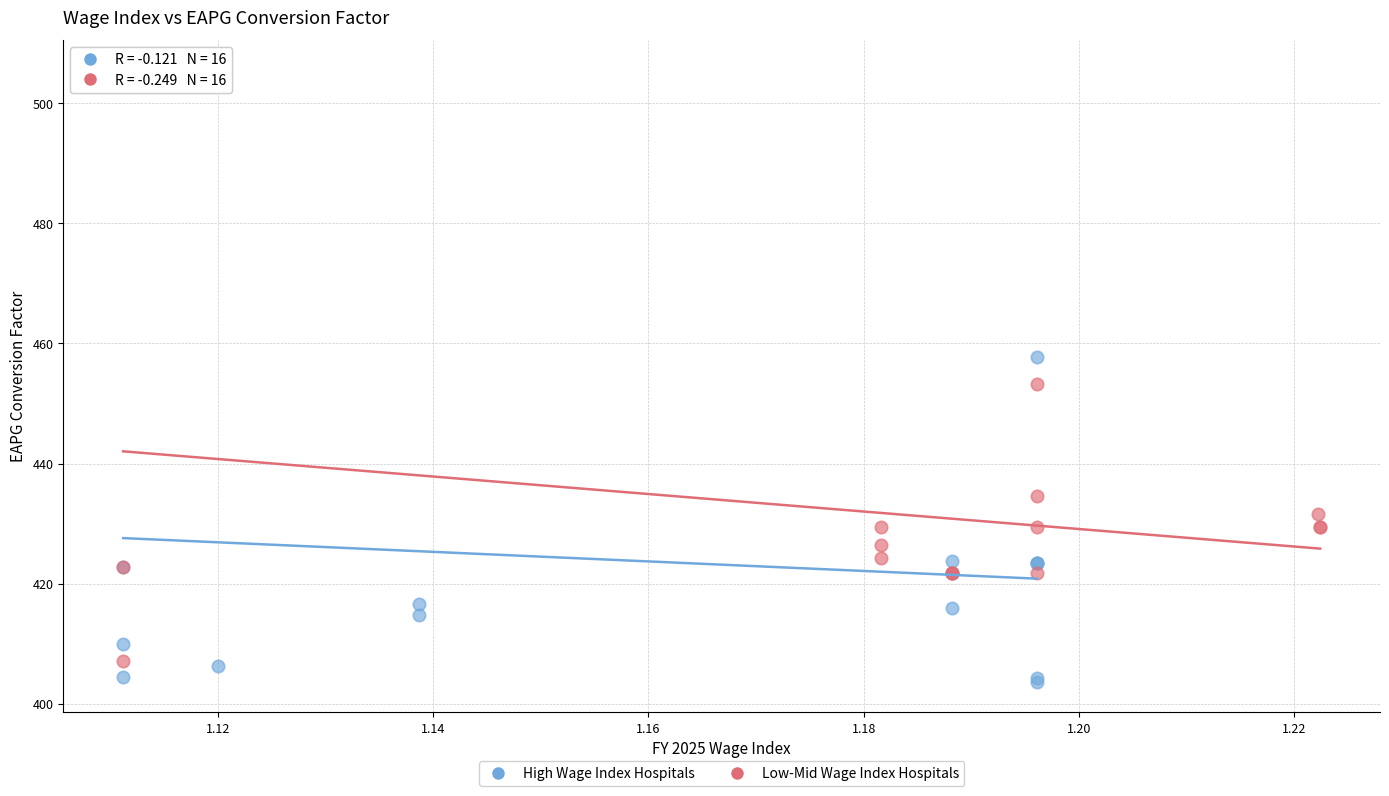

Which series has the largest Y range (max minus min)?

High Wage Index Hospitals